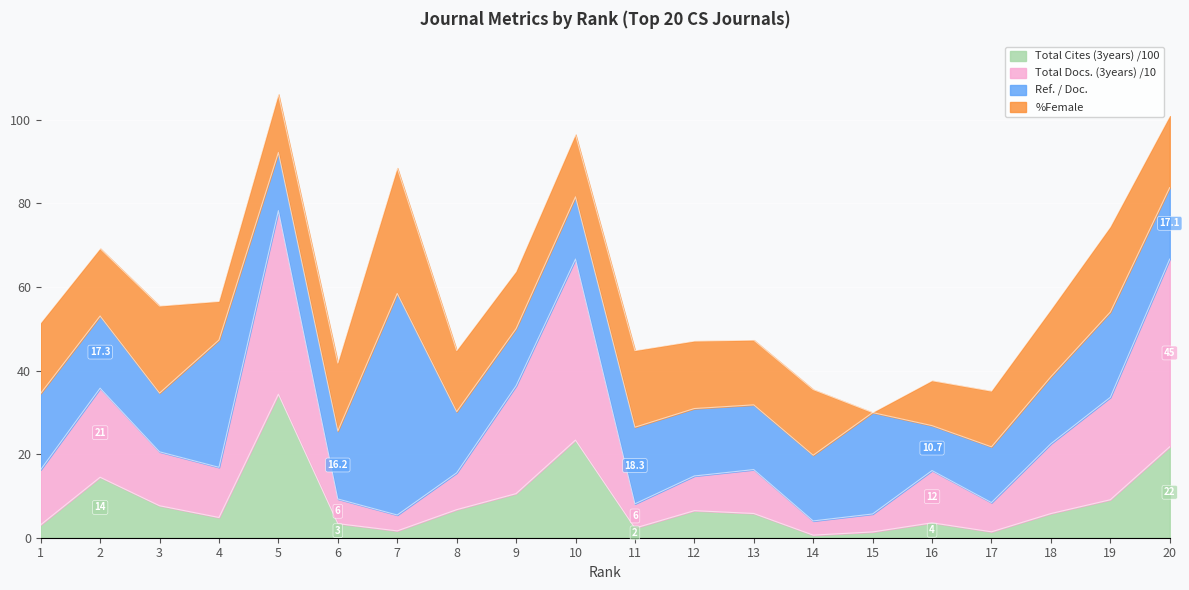

Is it true that Total Cites (3years) equals 1.6 at 7?

True